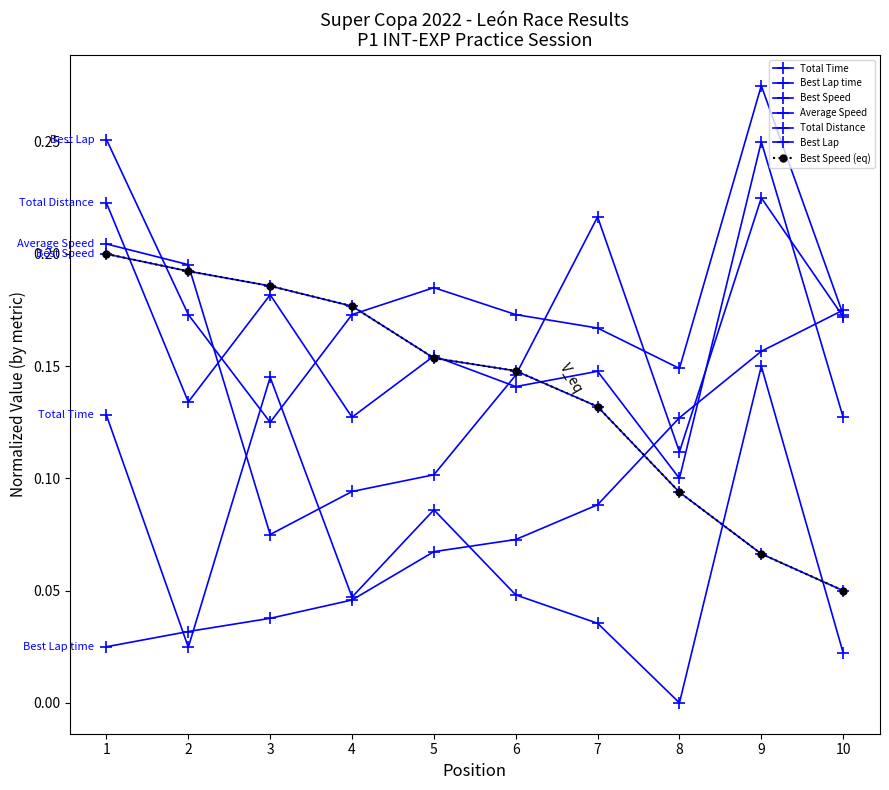

Is this an area chart (filled region under the line)?

No